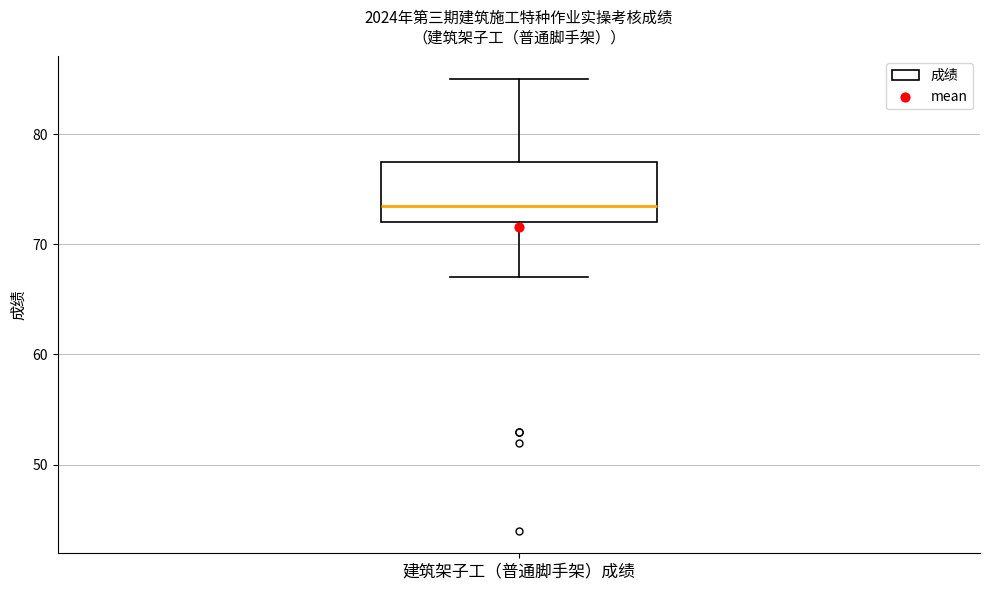

Transcribe this box plot: give where the median line is, the range the box spans, and where the two whiskers end, as read against the y-axis. The values are not printed on the chart, so give them approximately, as read against the axis.

median 74, box 72 to 78, whiskers 67 to 85